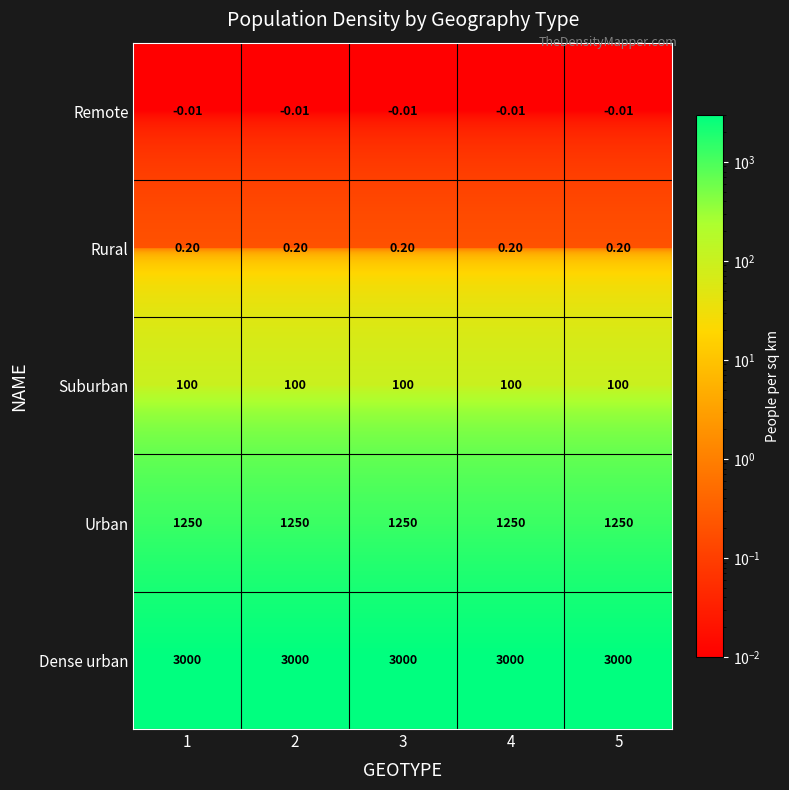

Is the value of Urban at 3 greater than the value of Rural at 3?

Yes